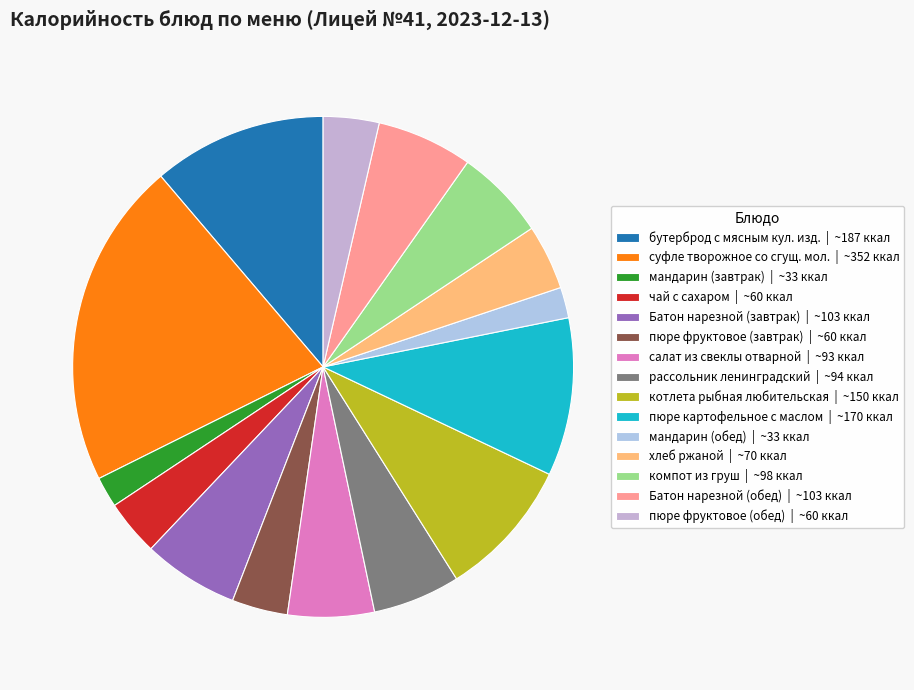

Rank the categories by value from lowest to highest.

мандарин (завтрак), мандарин (обед), чай с сахаром, пюре фруктовое (завтрак), пюре фруктовое (обед), хлеб ржаной, салат из свеклы отварной, рассольник ленинградский, компот из груш, Батон нарезной (завтрак), Батон нарезной (обед), котлета рыбная любительская, пюре картофельное с маслом сливочным, бутерброд с мясным кулинарным изделием, суфле творожное со сгущеным молоком